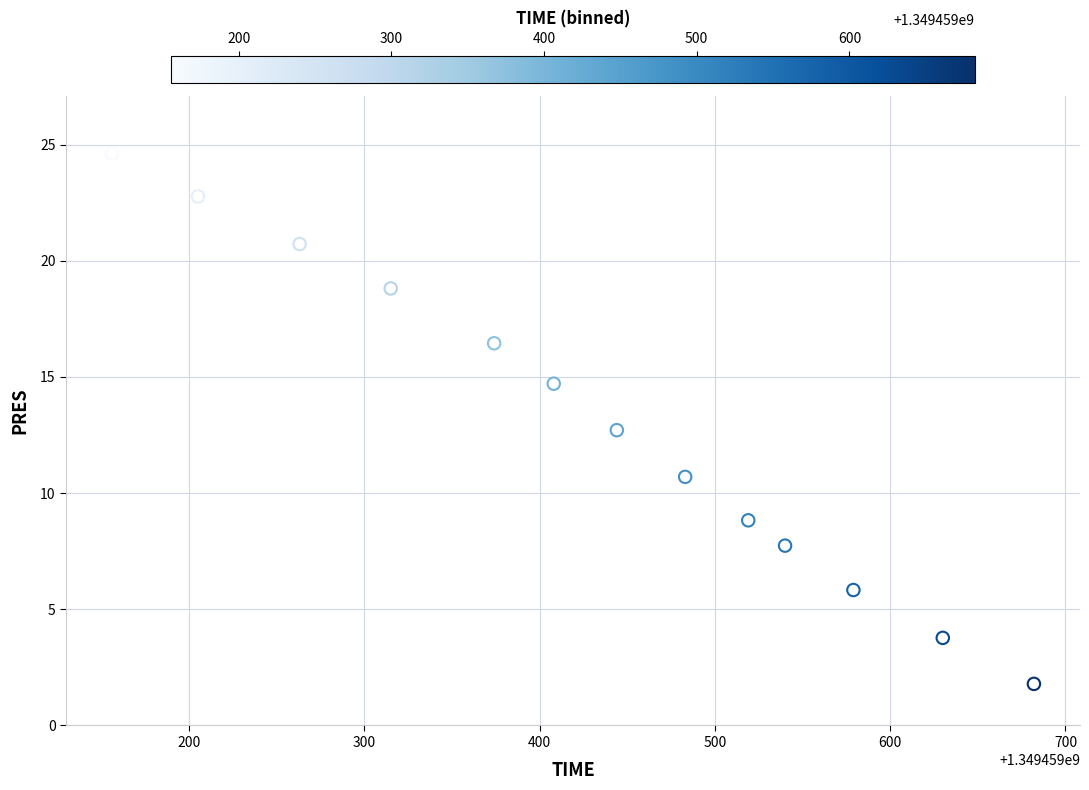

What Y value in the scatter plot is closest to 13?

12.7